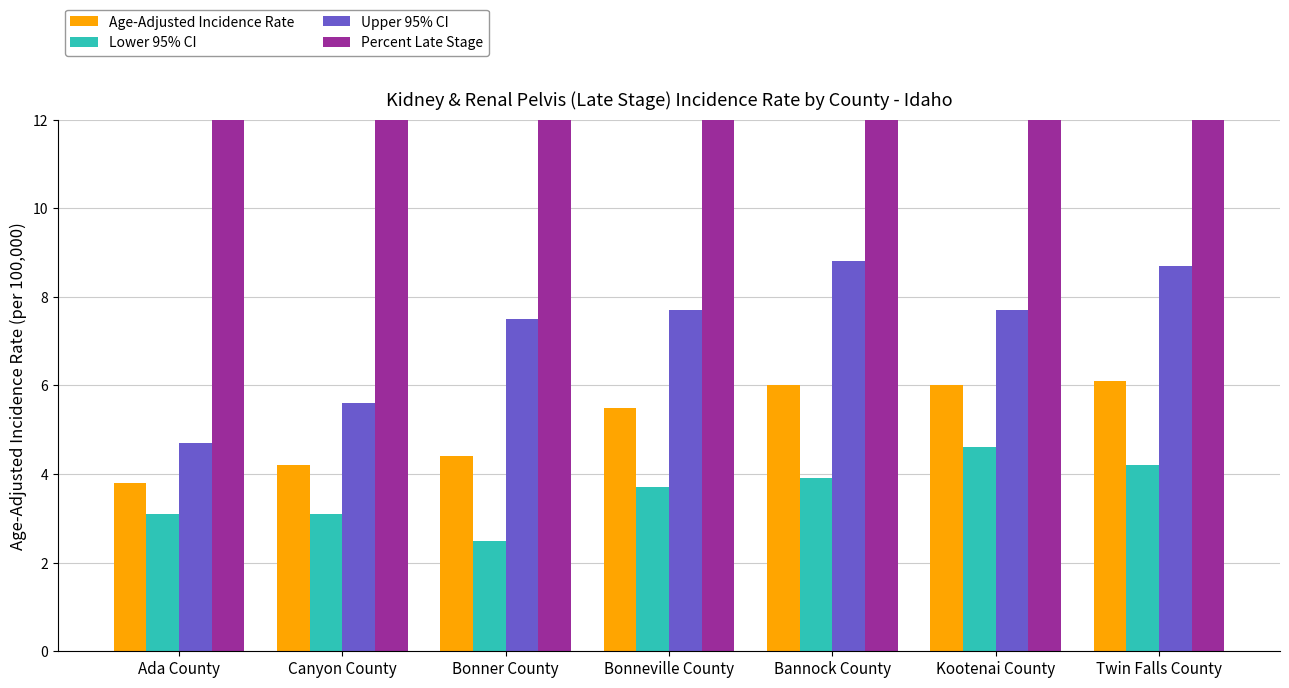

Which series has the largest range (max minus min)?

Percent Late Stage